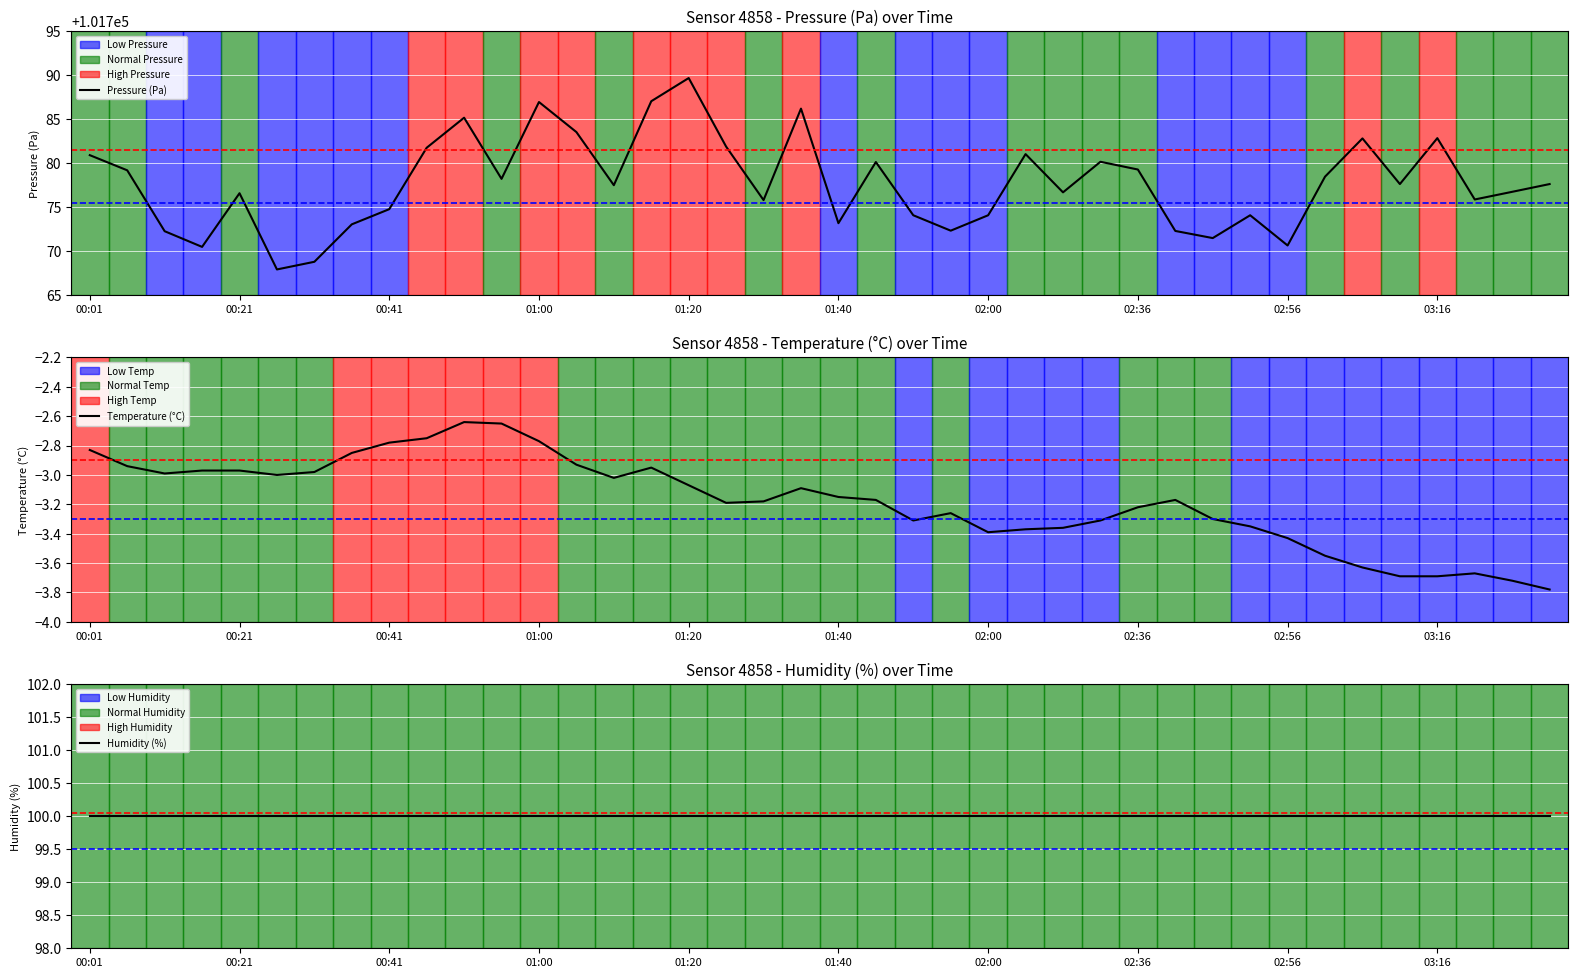

Where does the Pressure (Pa) series first go above 101777?

00:01